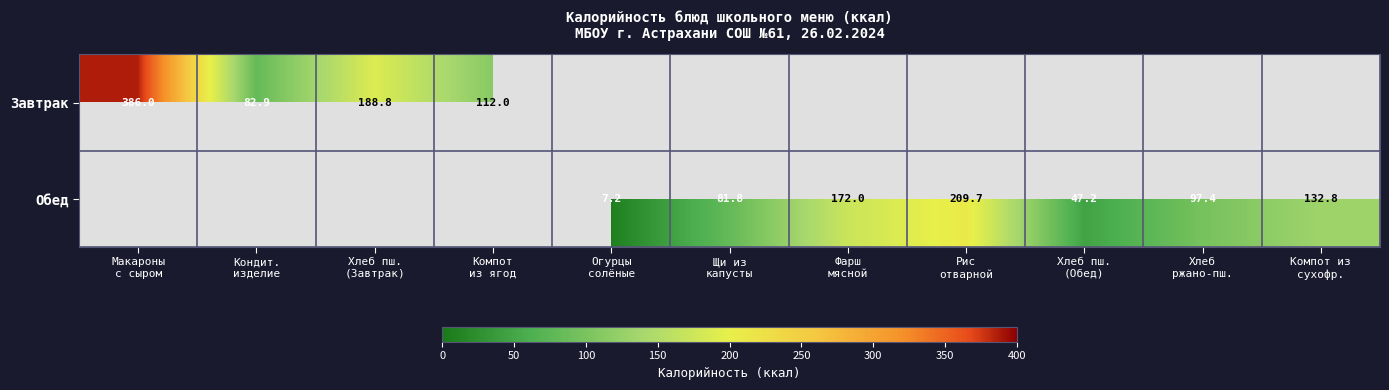

At which label is Обед closest to 104?

Хлеб ржано-пш.